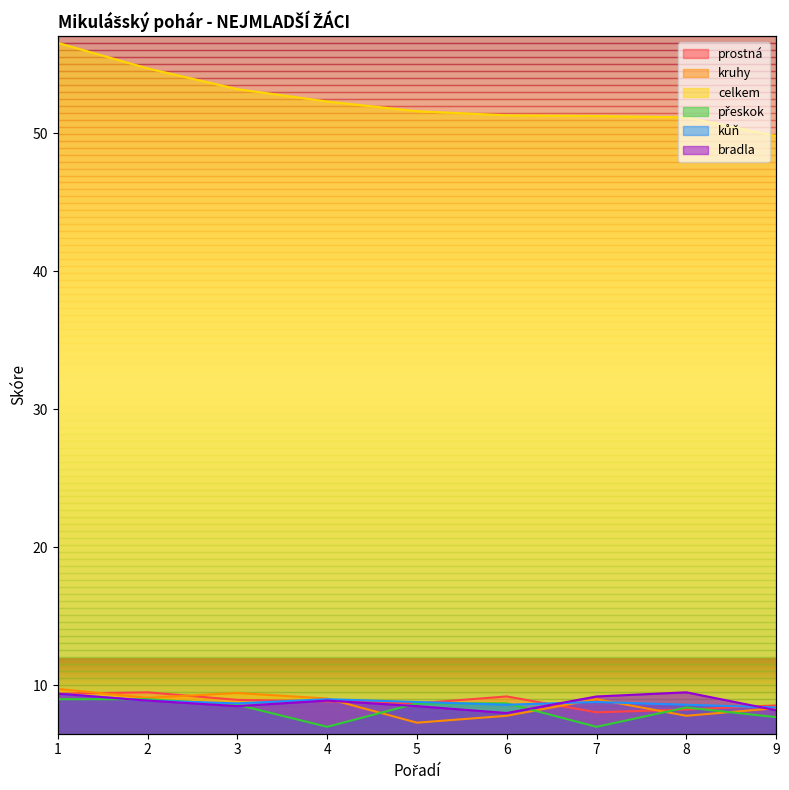

What is the sum of the bradla values at 7 and 8?

18.7